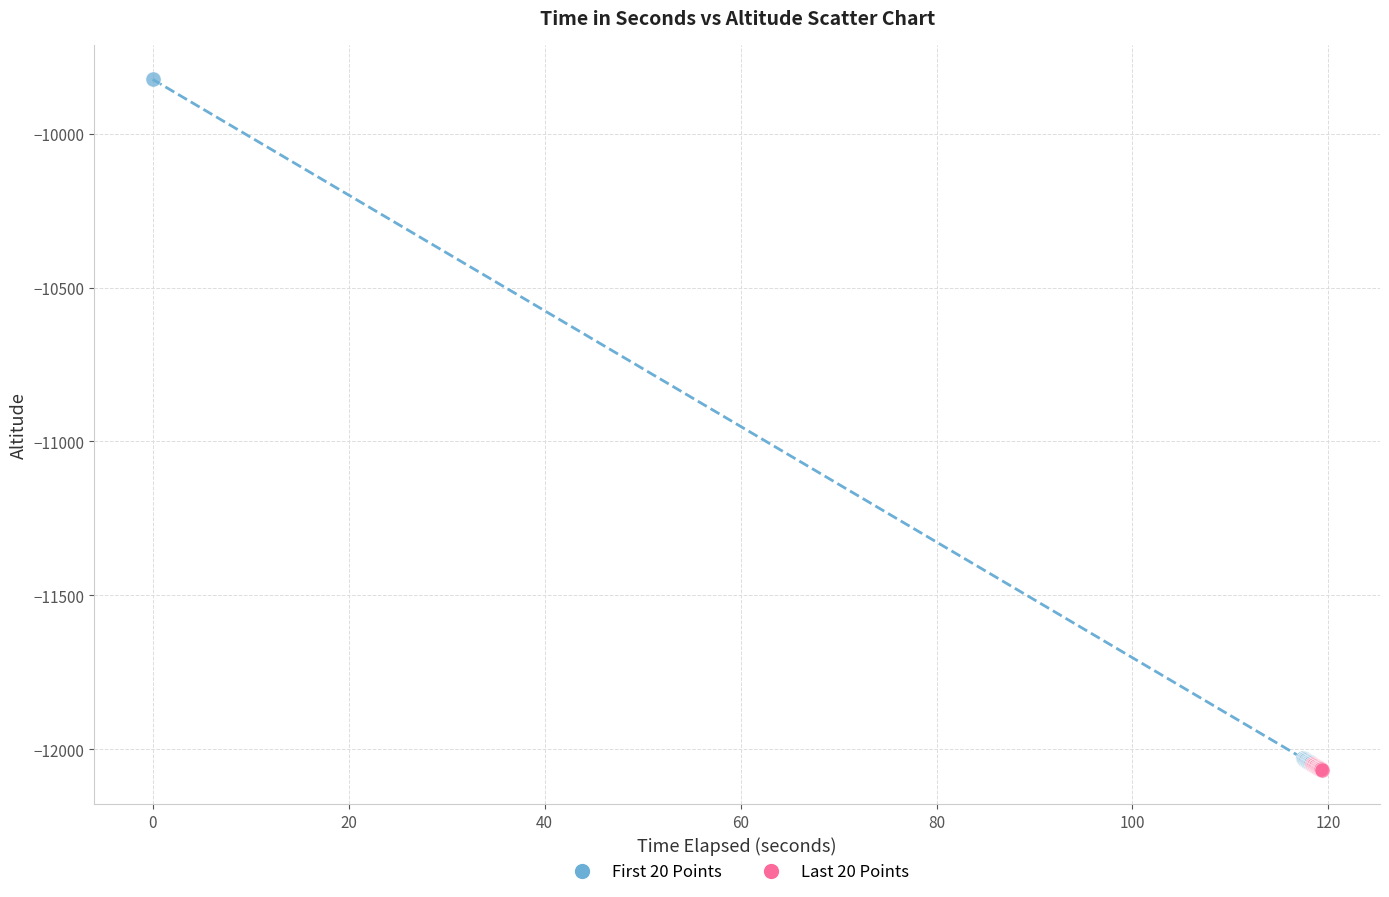

Which series has the largest Y range (max minus min)?

First 20 Points